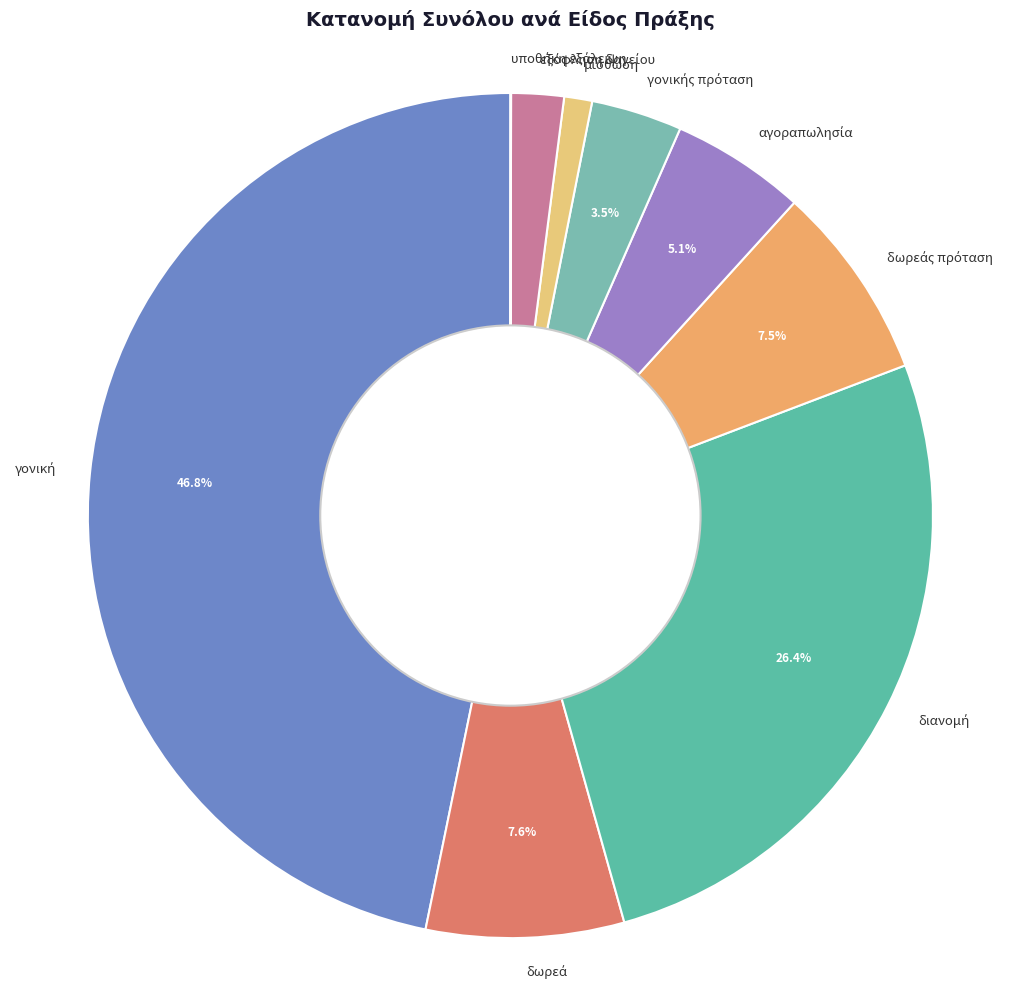

Is there any slice that represents more than half of the pie?

No